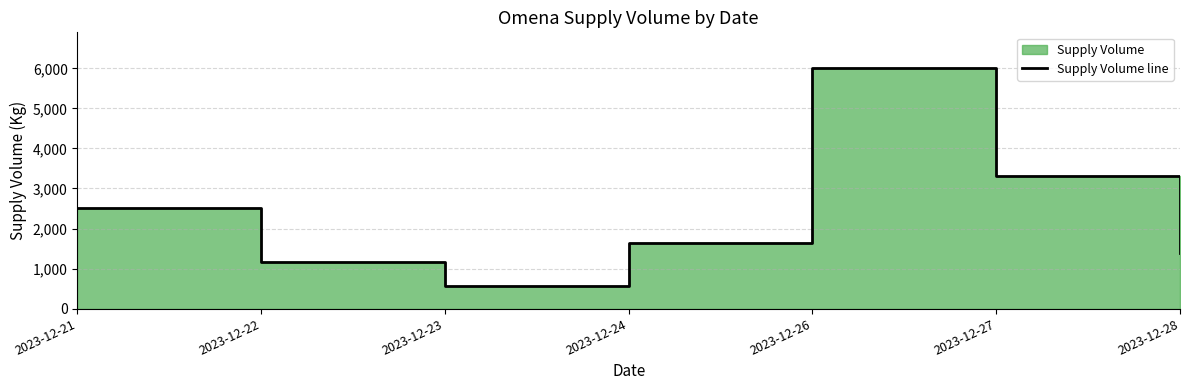

Reading left to right, transcribe all the data shown in this chart.

2500	1170	570	1650	6000	3300	1400